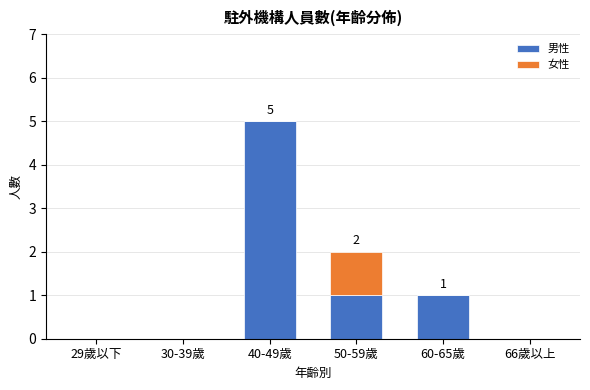

Reading left to right, list the values for the 男性 series.

29歲以下=0	30-39歲=0	40-49歲=5	50-59歲=1	60-65歲=1	66歲以上=0